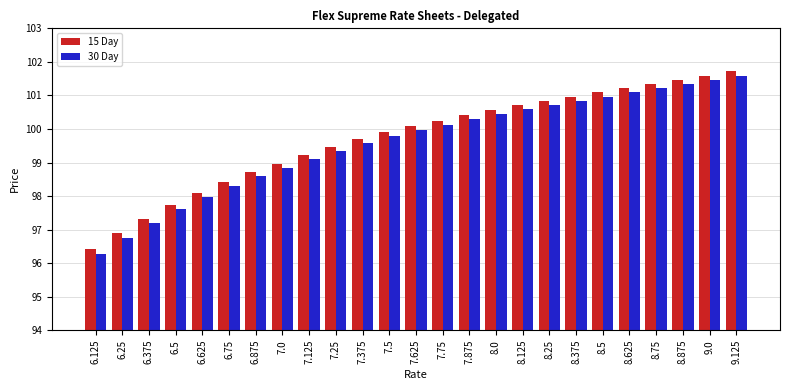

The 15 Day series shows 99.2 at 7.125. True or false?

True